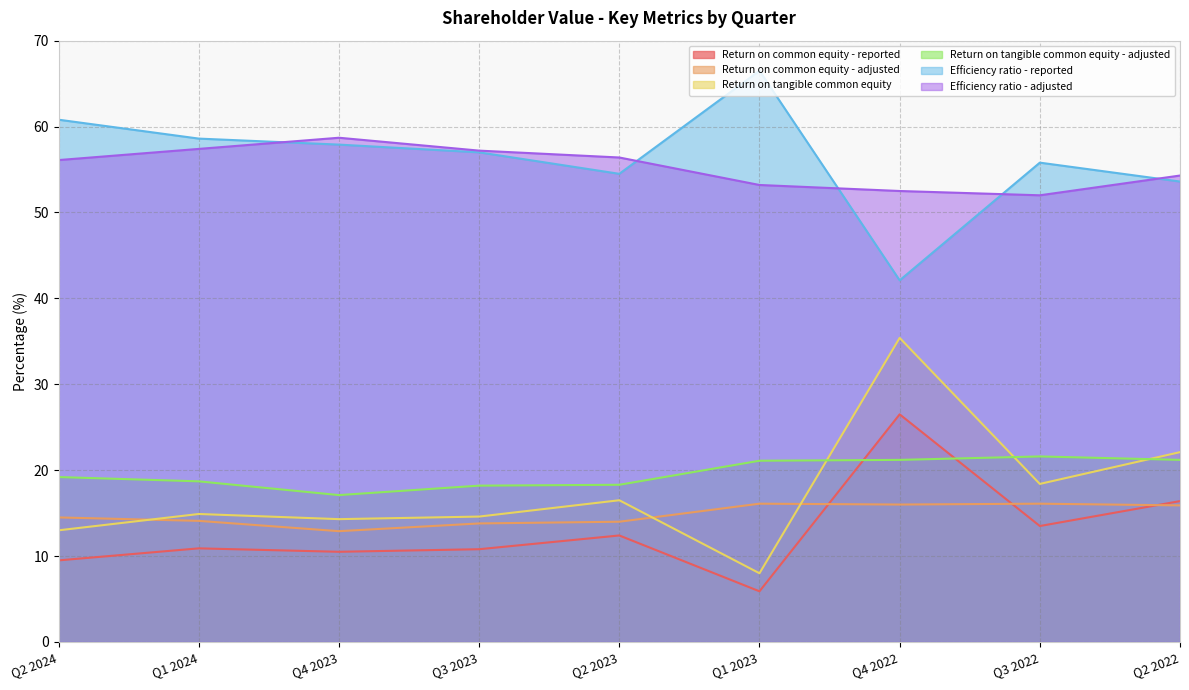

Where is the first local minimum for Return on tangible common equity?

Q4 2023